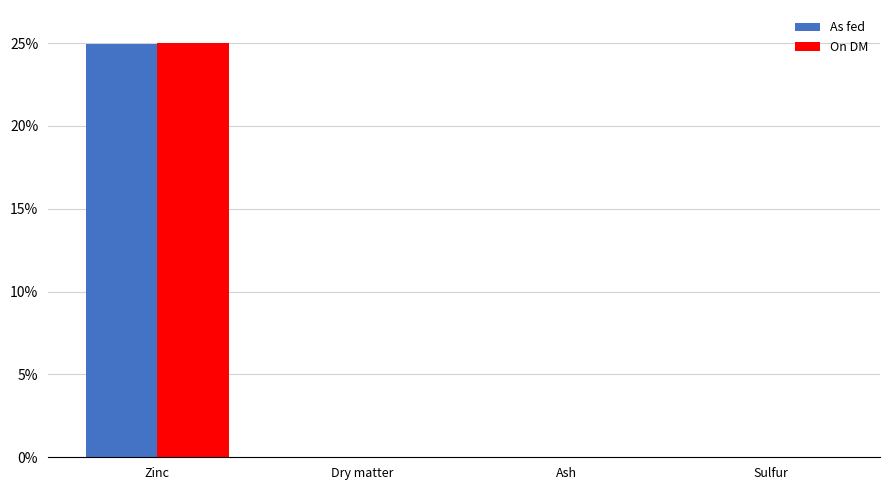

At which label does On DM reach its peak?

Zinc